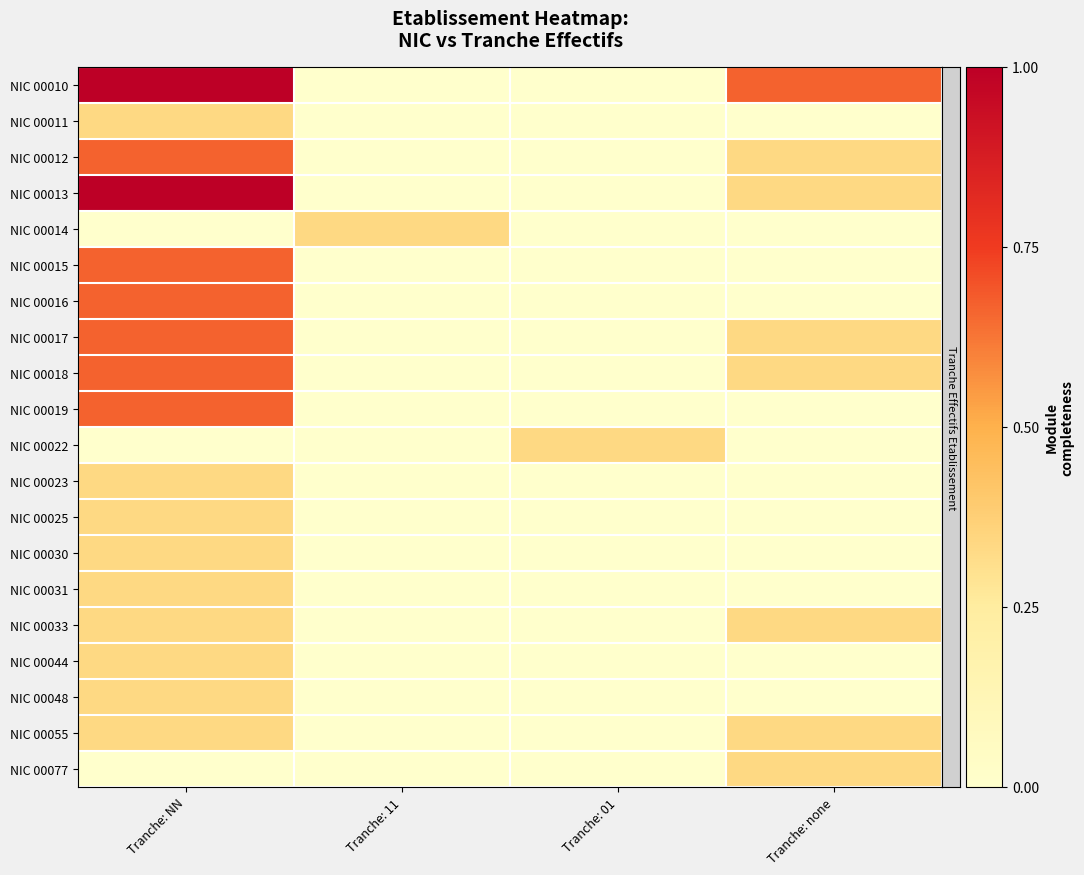

Between Tranche: NN and Tranche: 01, which series saw the biggest shift?

NIC 00010